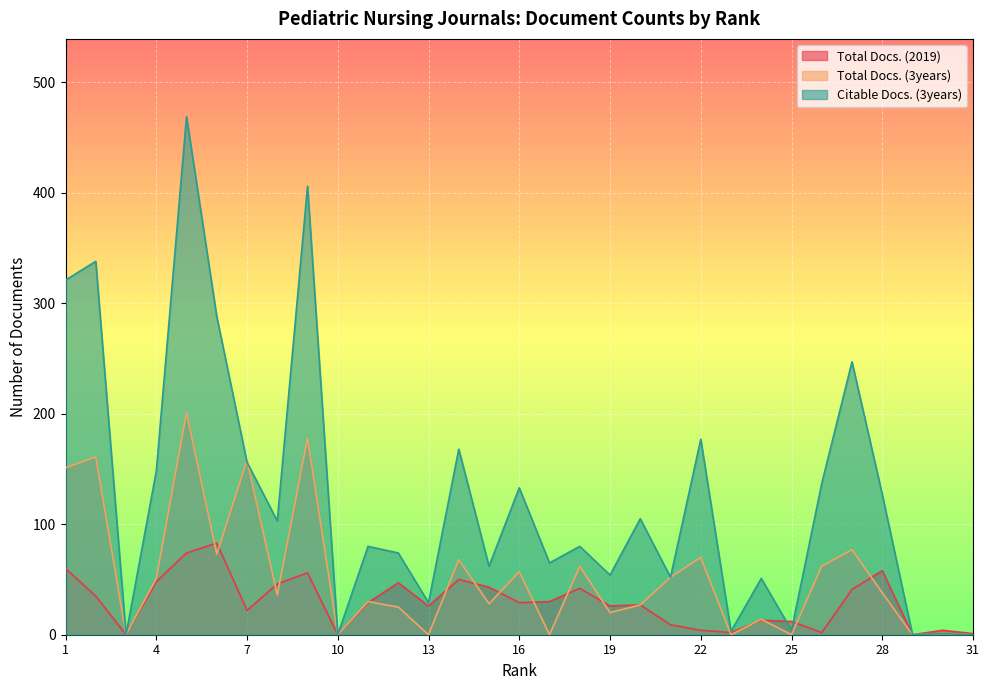

What is the average value of the Total Docs. (3years) series?

53